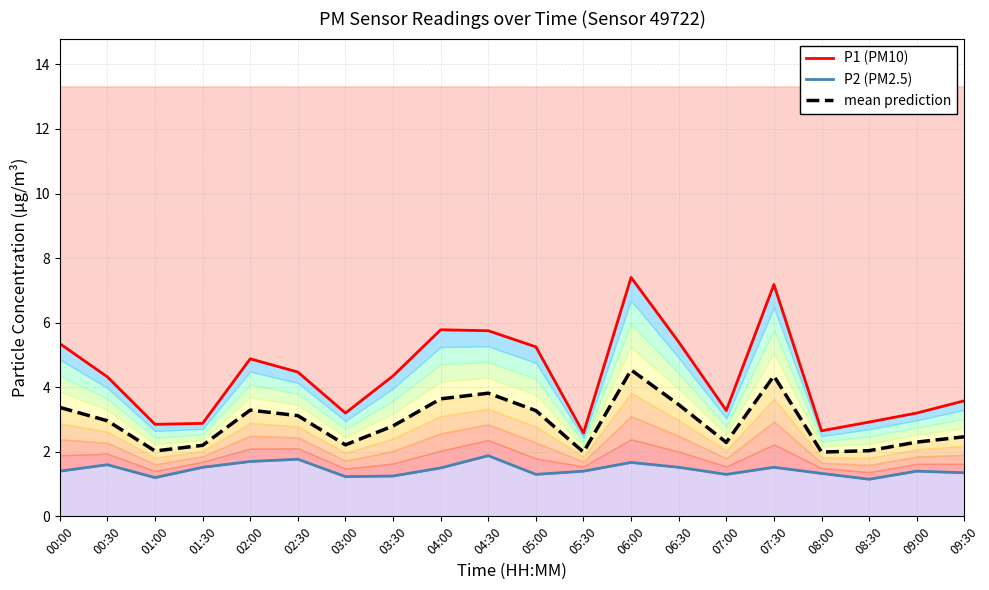

Where is the first local minimum for mean prediction?

01:00